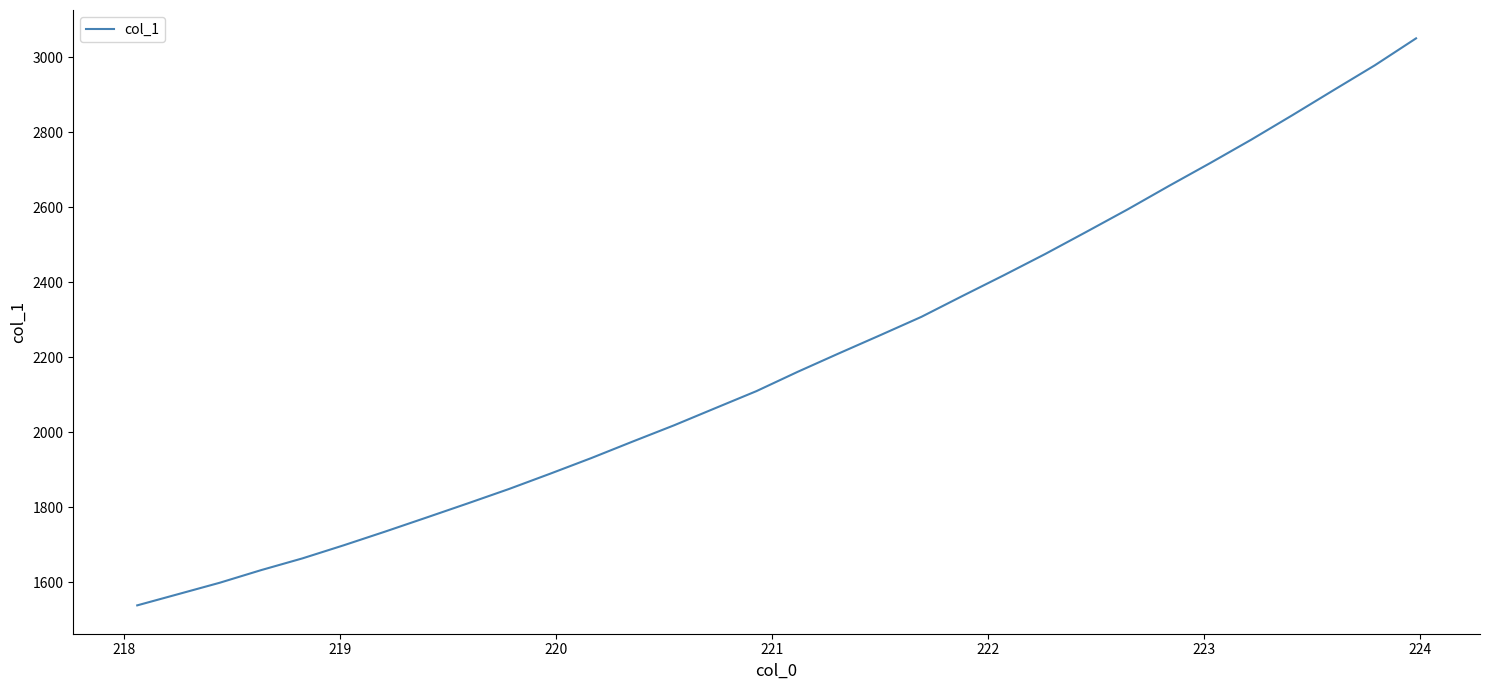

How many lines are shown in the chart?

1